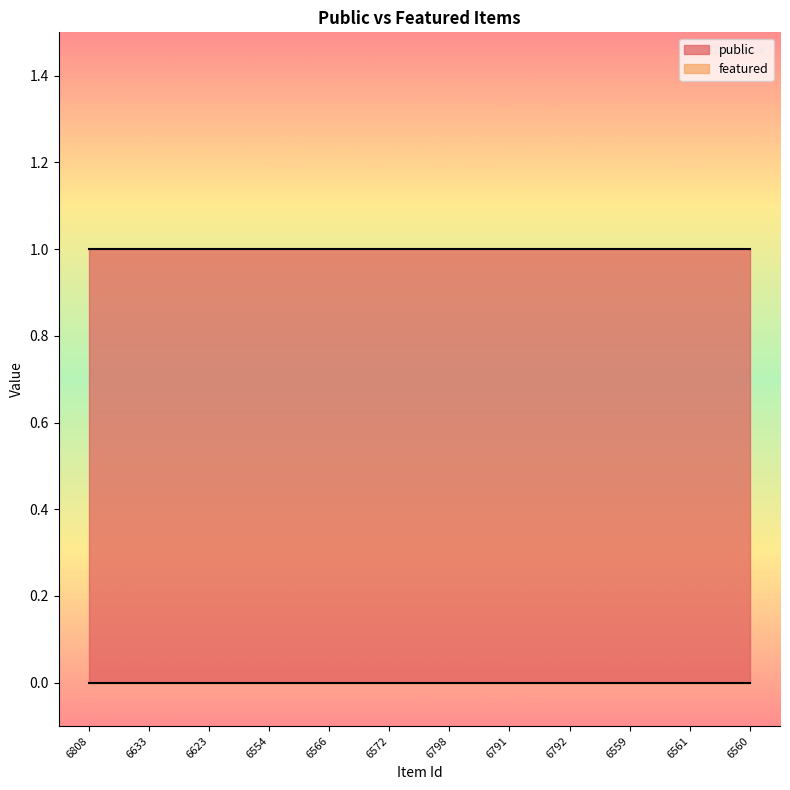

True or false: featured and public intersect in this chart.

False